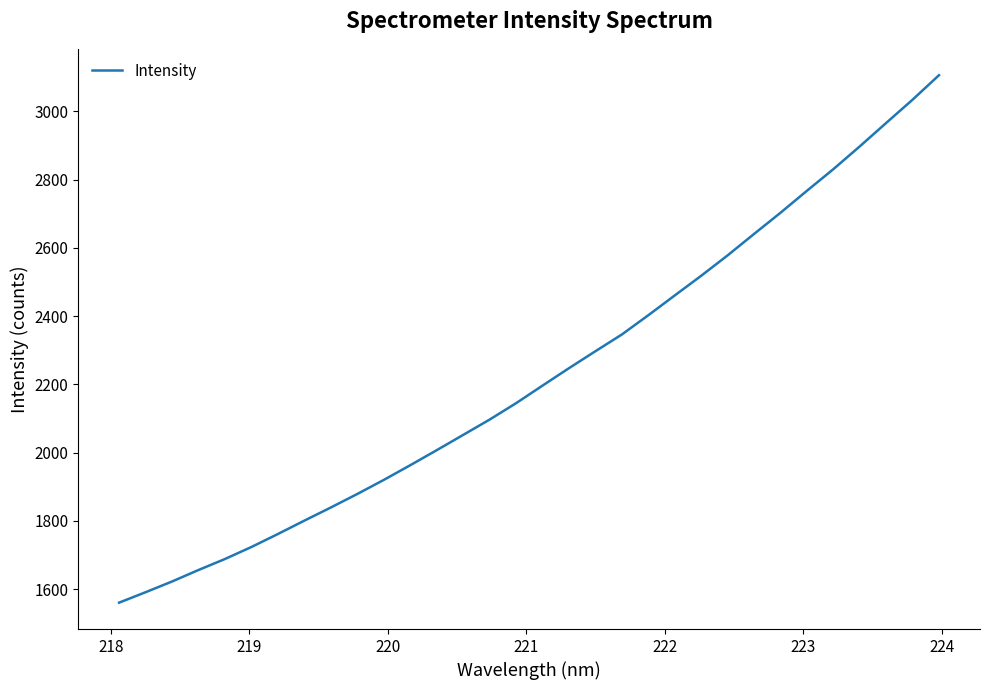

What is the difference between the maximum and minimum values?

1545.2